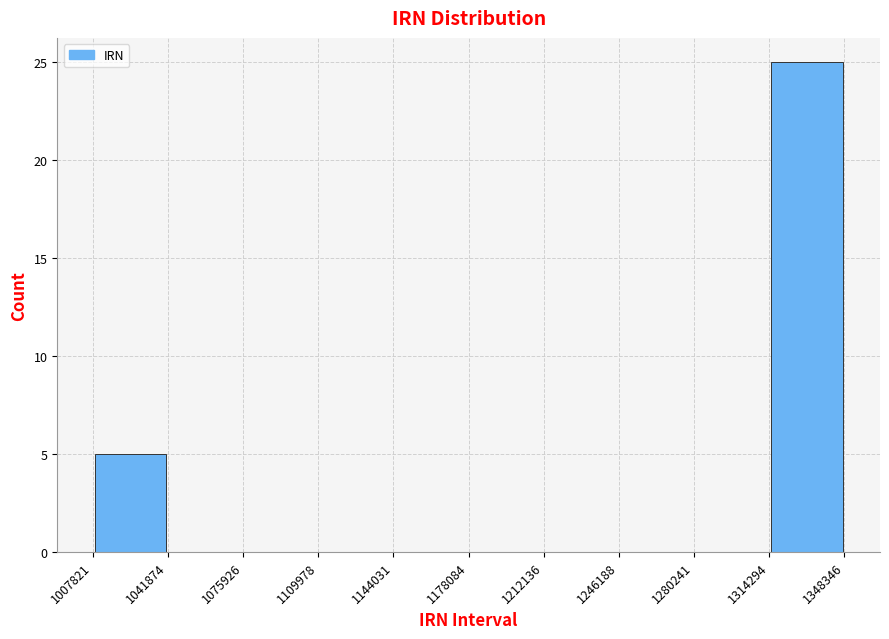

Reading left to right, transcribe this chart: for each bar, give the range it covers on the x-axis and its height. The values are not printed on the chart, so give them approximately, as read against the axis.

1007821 to 1041874: 5
1041874 to 1075926: 0
1075926 to 1109978: 0
1109978 to 1144031: 0
1144031 to 1178084: 0
1178084 to 1212136: 0
1212136 to 1246188: 0
1246188 to 1280241: 0
1280241 to 1314294: 0
1314294 to 1348346: 25